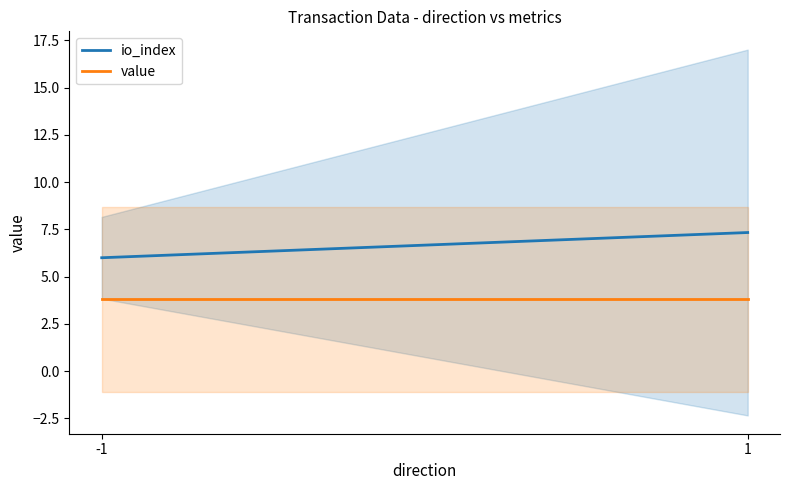

At which label does value reach its minimum?

-1